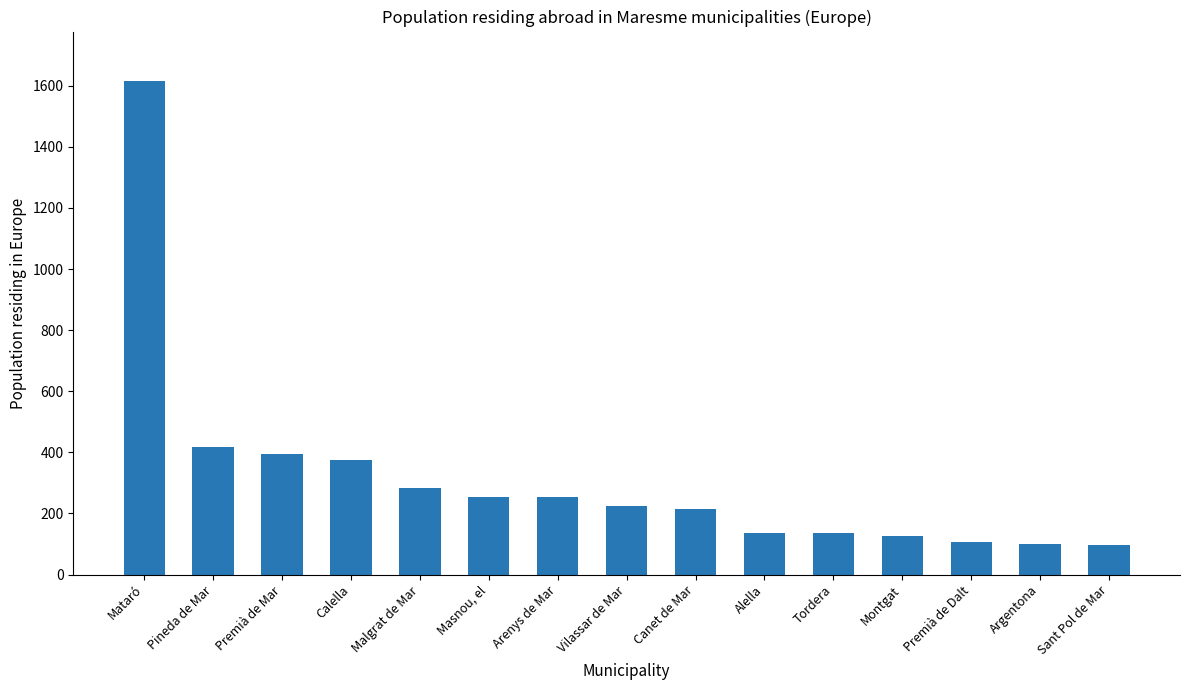

What is the sum of the values at Masnou, el and Premià de Mar?

649